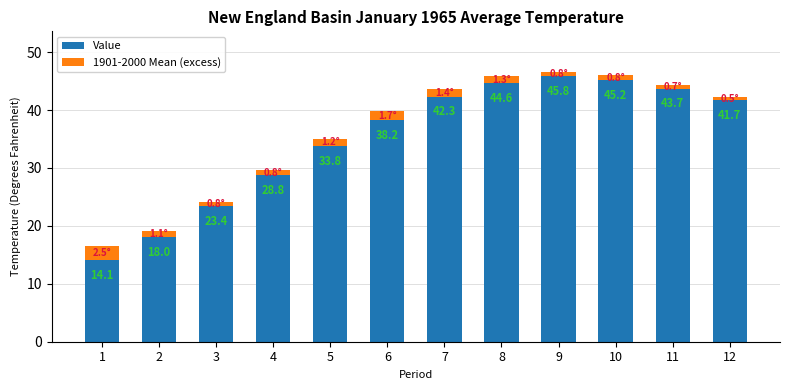

At which category is the sum across all series the highest?

9